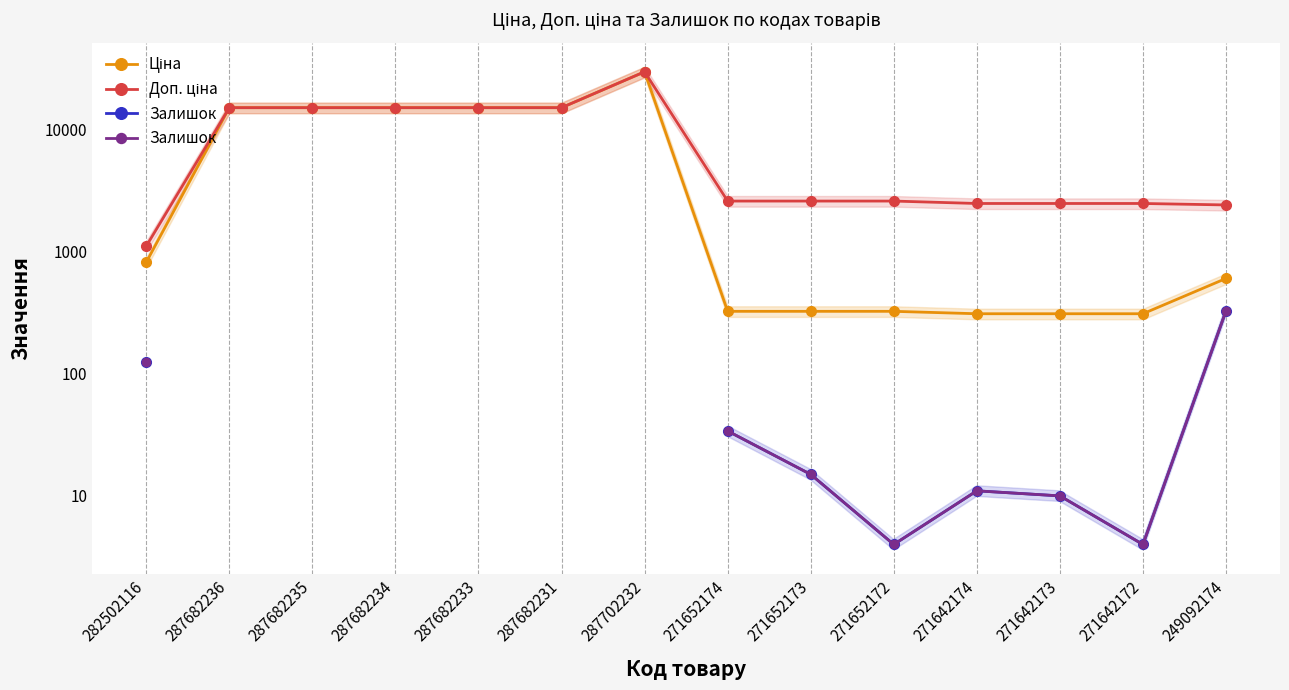

At 271652173, list the series in order from smallest to largest.

Залишок, Ціна, Доп. ціна